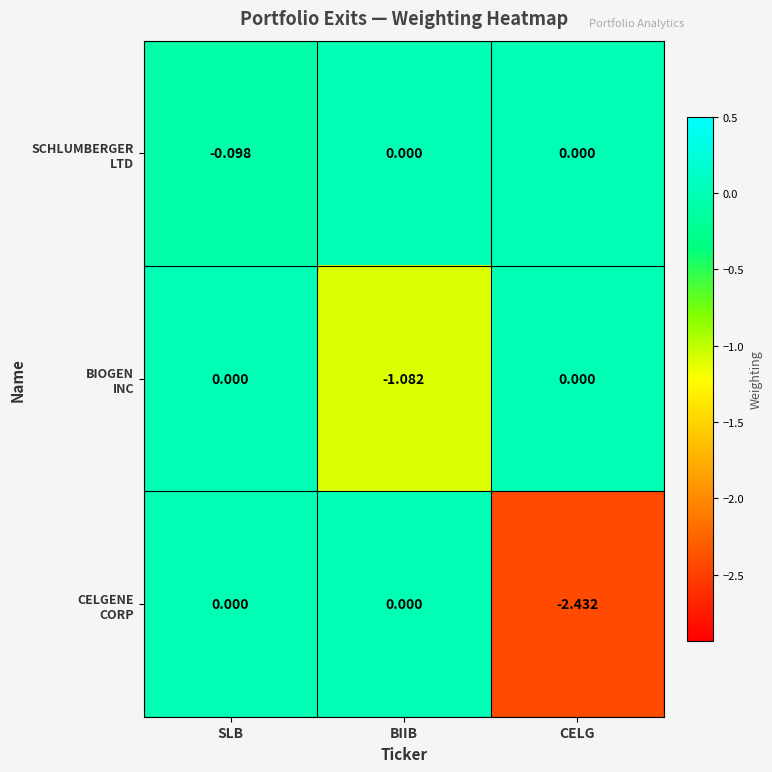

Which label corresponds to the smallest value in the chart?

CELG